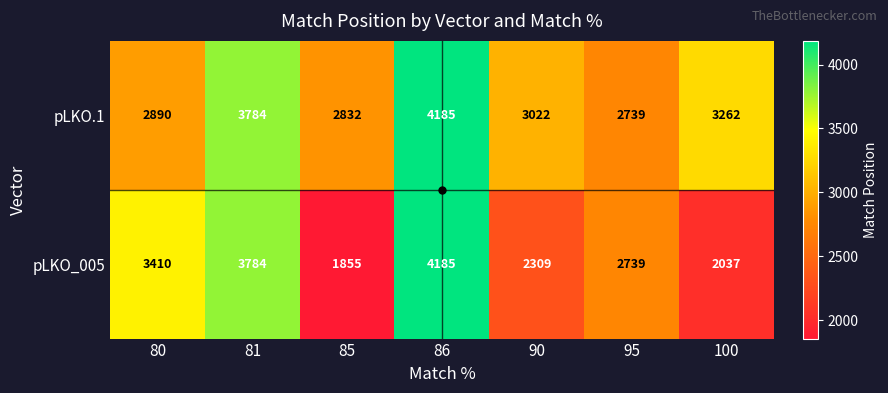

What is the average value of the pLKO.1 series?

3245